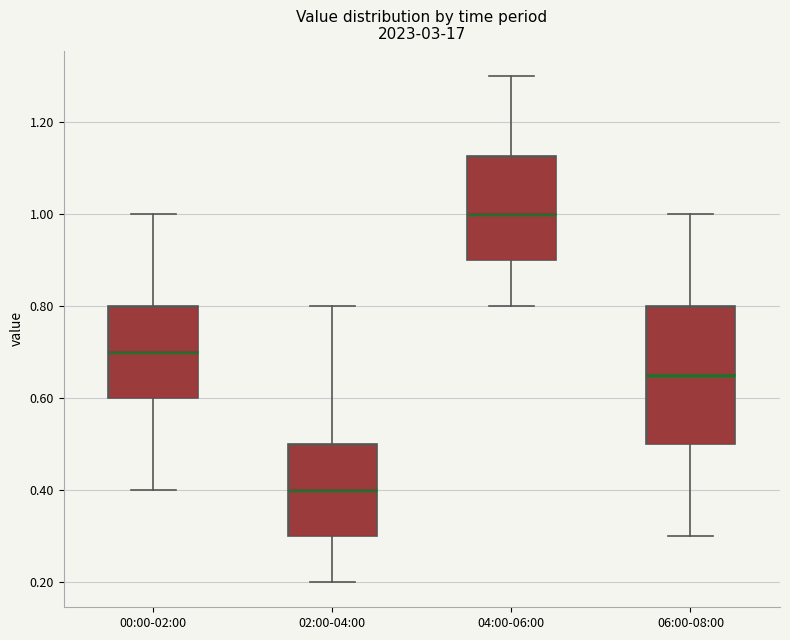

Where does the upper whisker of the box for 02:00-04:00 end on the y-axis? The values are not printed on the chart, so give them approximately, as read against the axis.

0.80